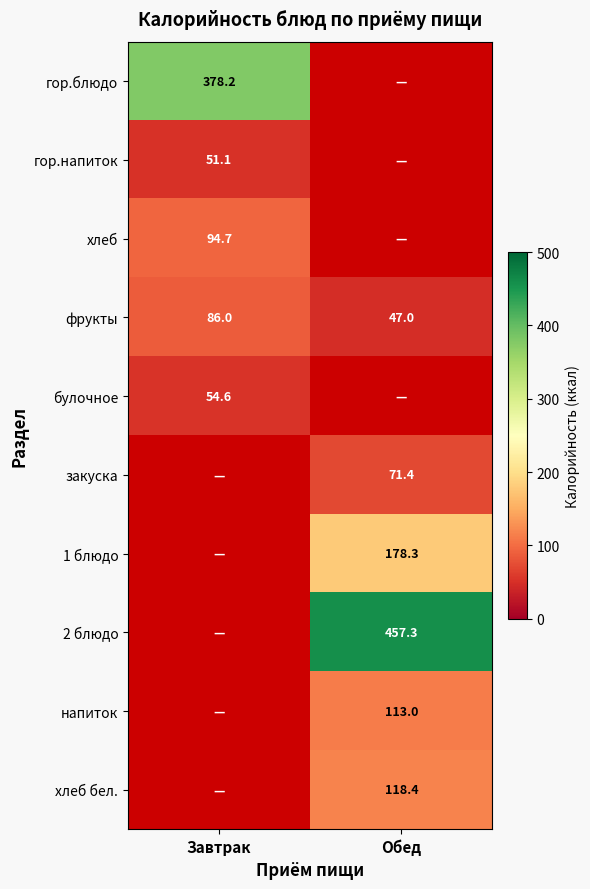

True or false: закуска has a value of 71.4 at Обед.

True